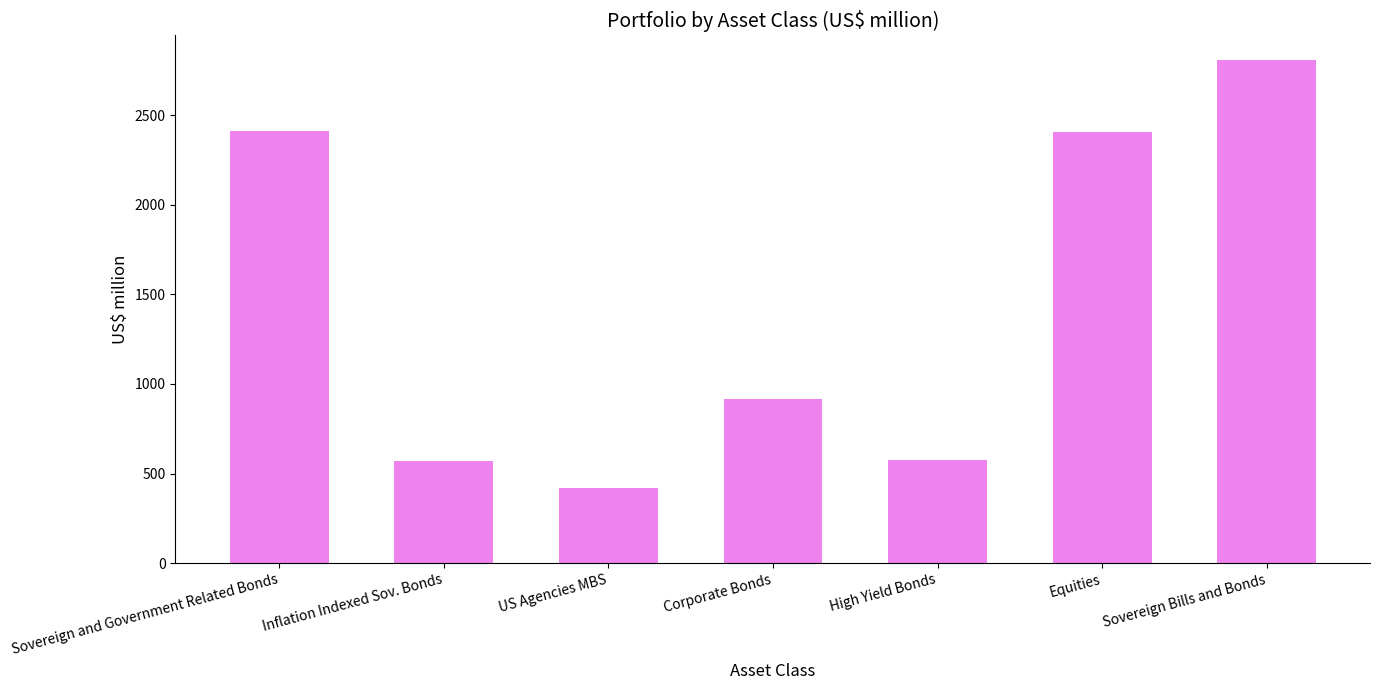

What is the maximum value shown in the chart?

2806.3